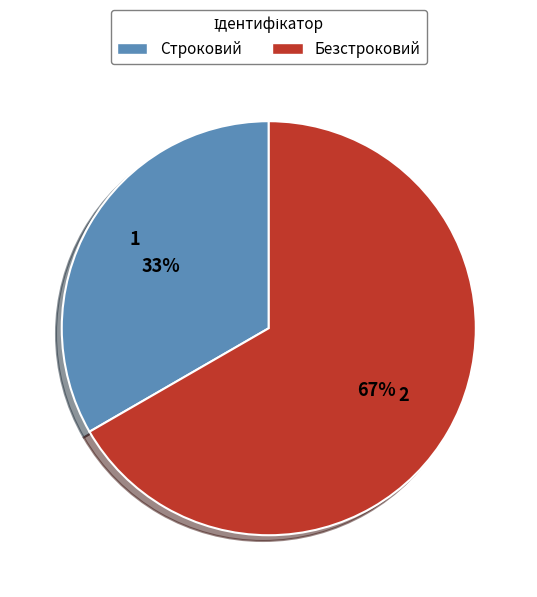

Rank the categories by value from highest to lowest.

Безстроковий, Строковий